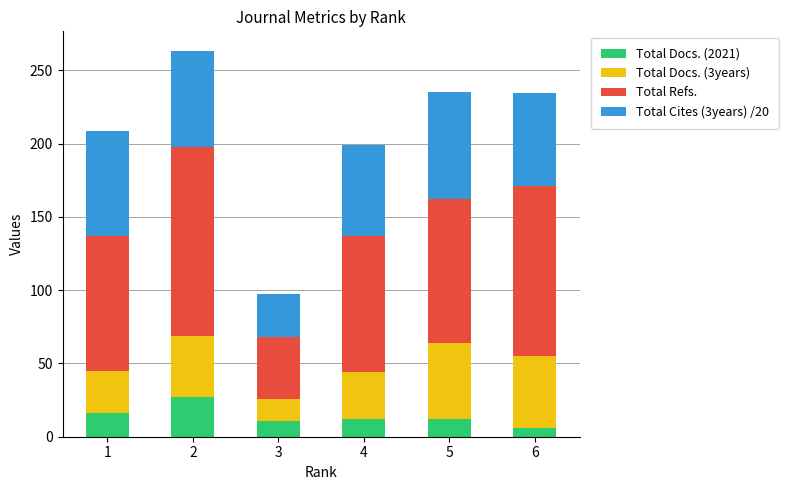

What is the total value across all series at 1?

208.5